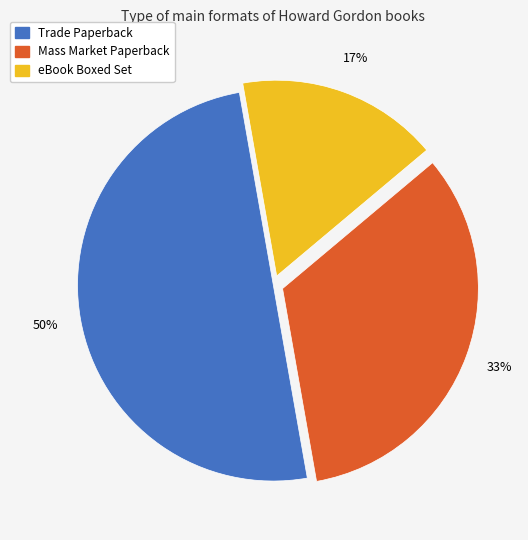

To the nearest percent, what percentage of the pie is Mass Market Paperback?

33%